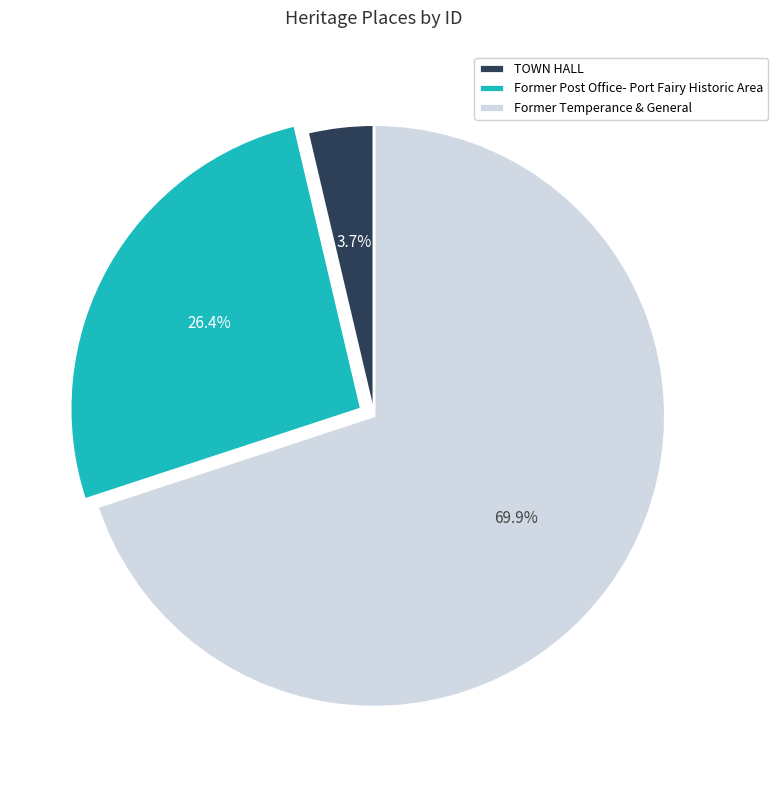

Is Former Temperance & General the majority of the pie?

Yes